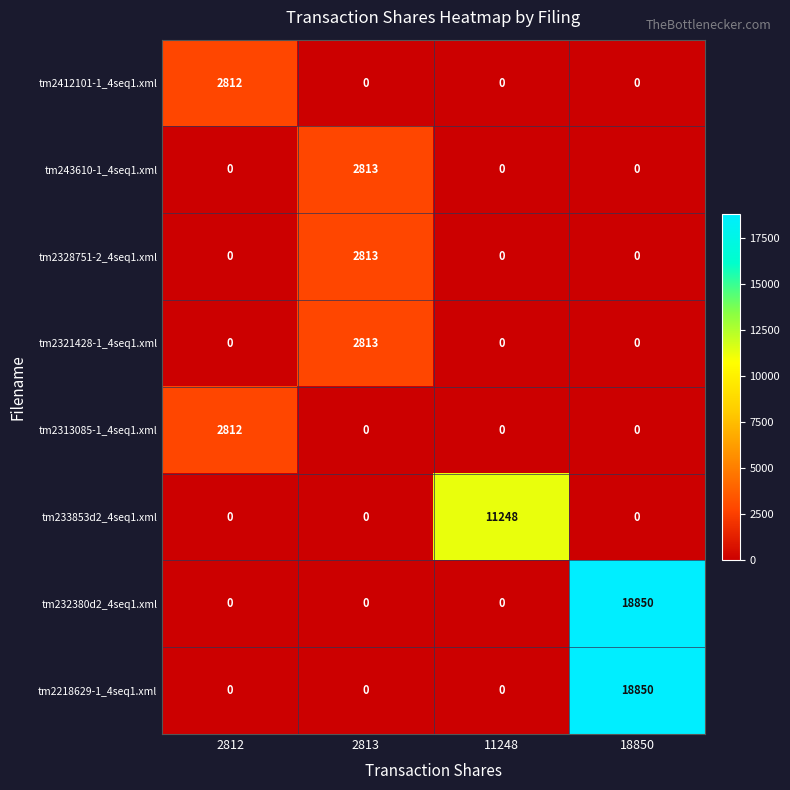

What is the total value across all series at 11248?

11248